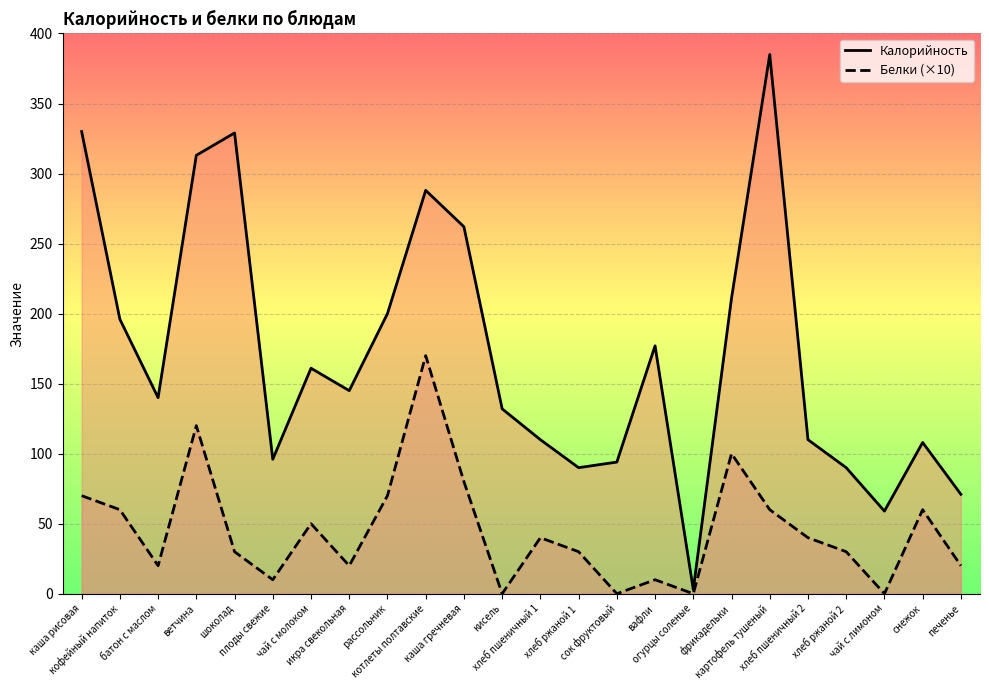

What is the sum of the Белки (×10) values at хлеб ржаной 2 and каша гречневая?

110